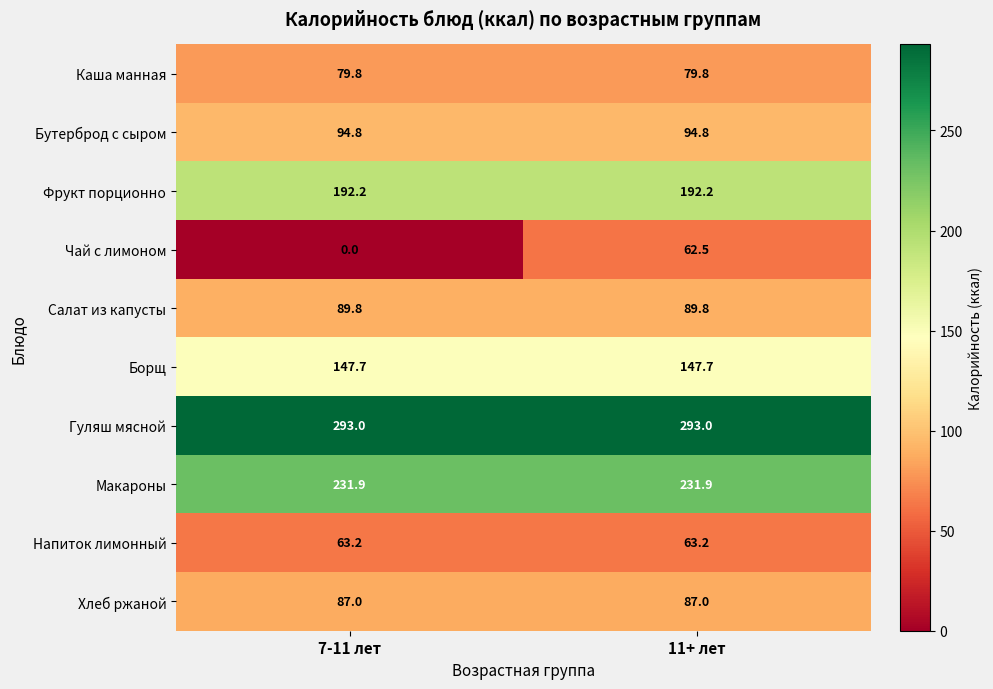

True or false: Гуляш мясной has a value of 293.0 at 11+ лет.

True